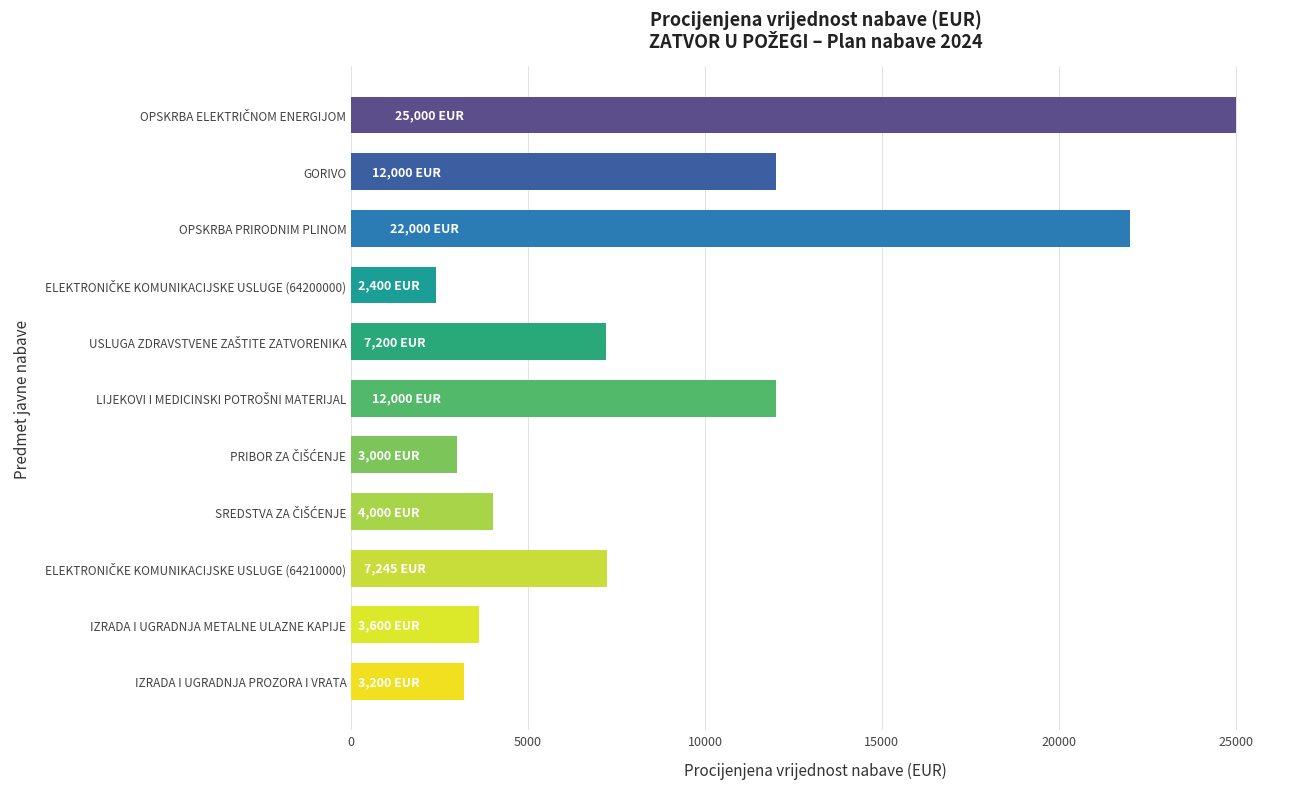

Count the number of data series in this chart.

1